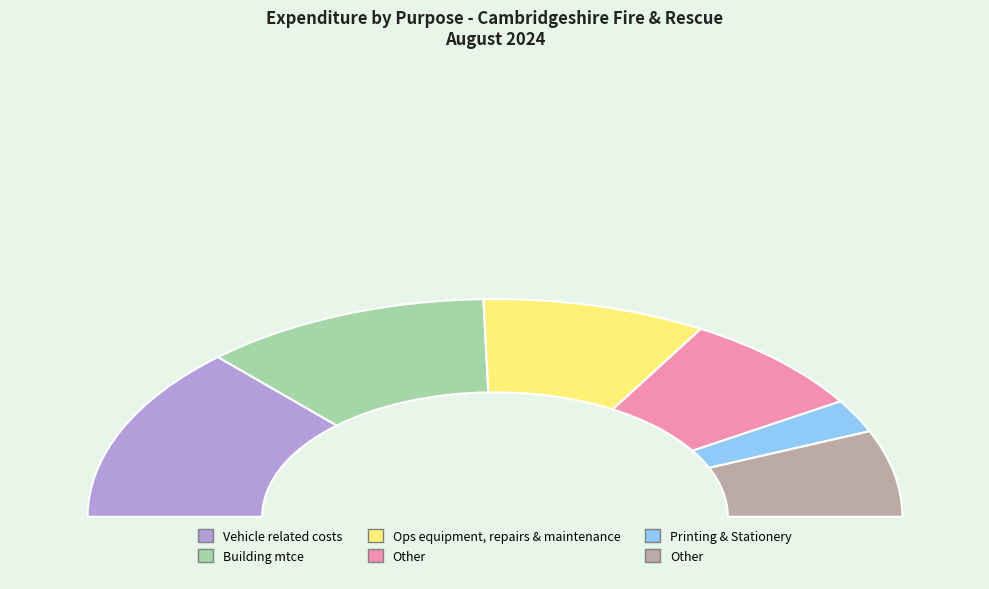

What is the ratio of the value at Printing & Stationery to the value at Other?

0.3